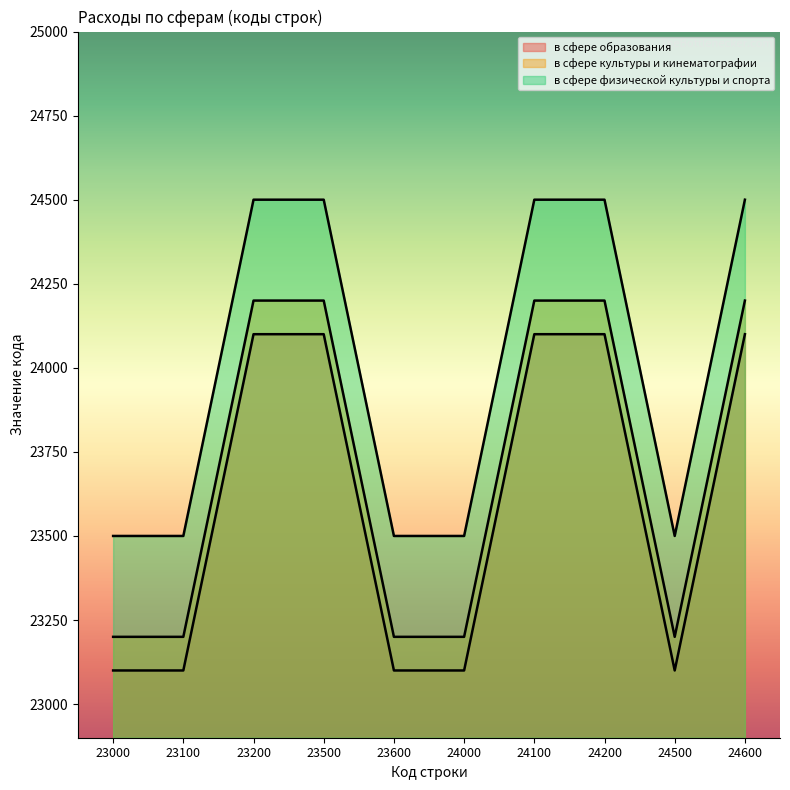

At which category is the sum across all series the highest?

23200